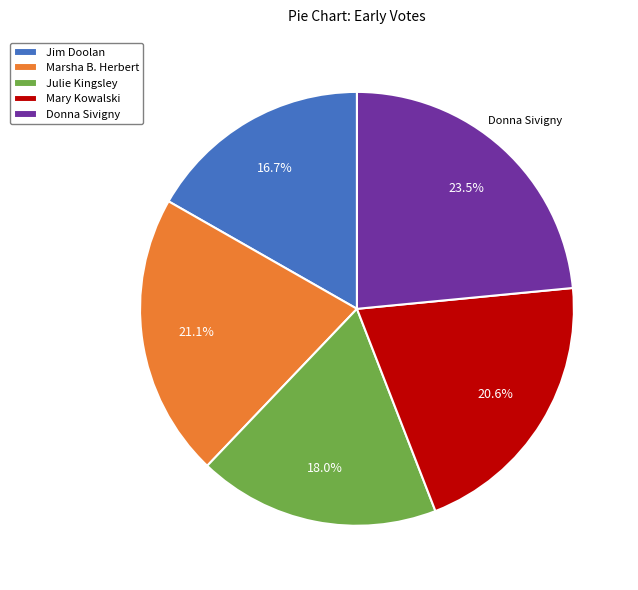

True or false: Mary Kowalski accounts for 21% of the total.

True